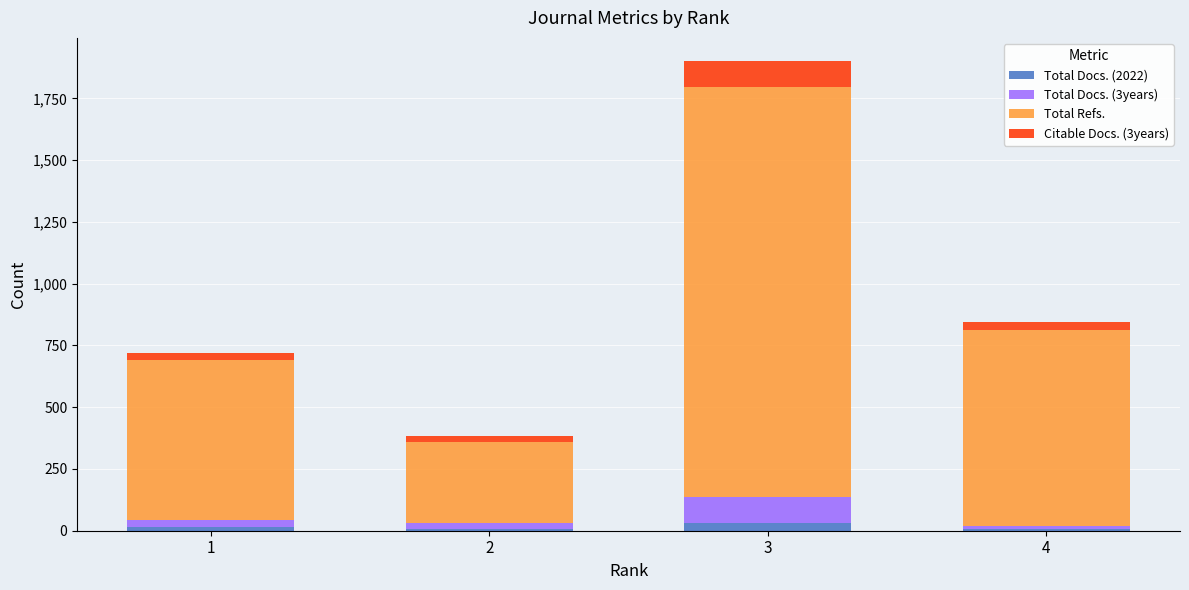

At which category is the sum across all series the highest?

3